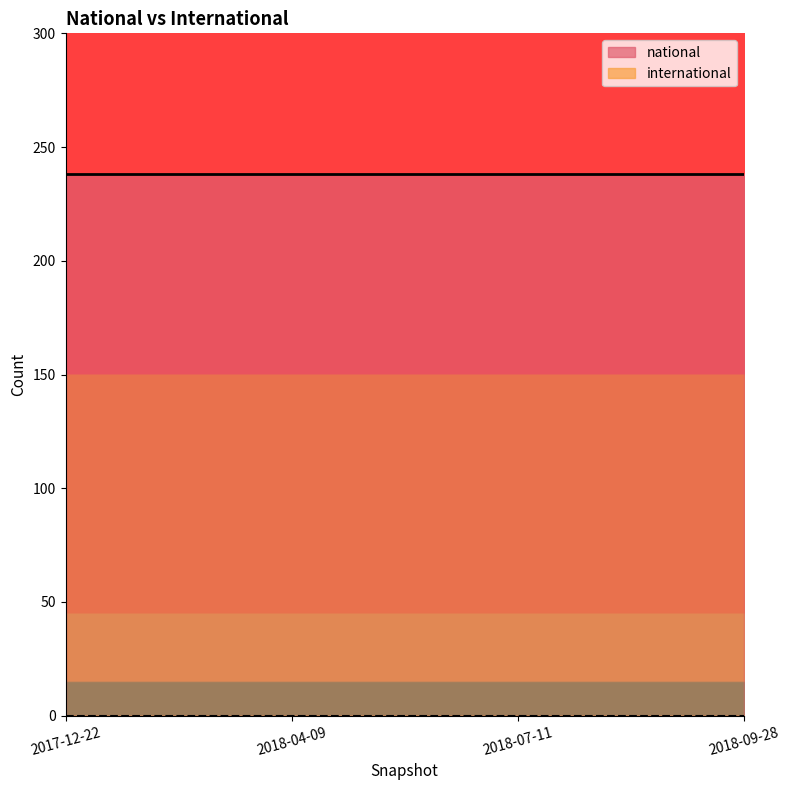

Which series has the widest spread of values?

national